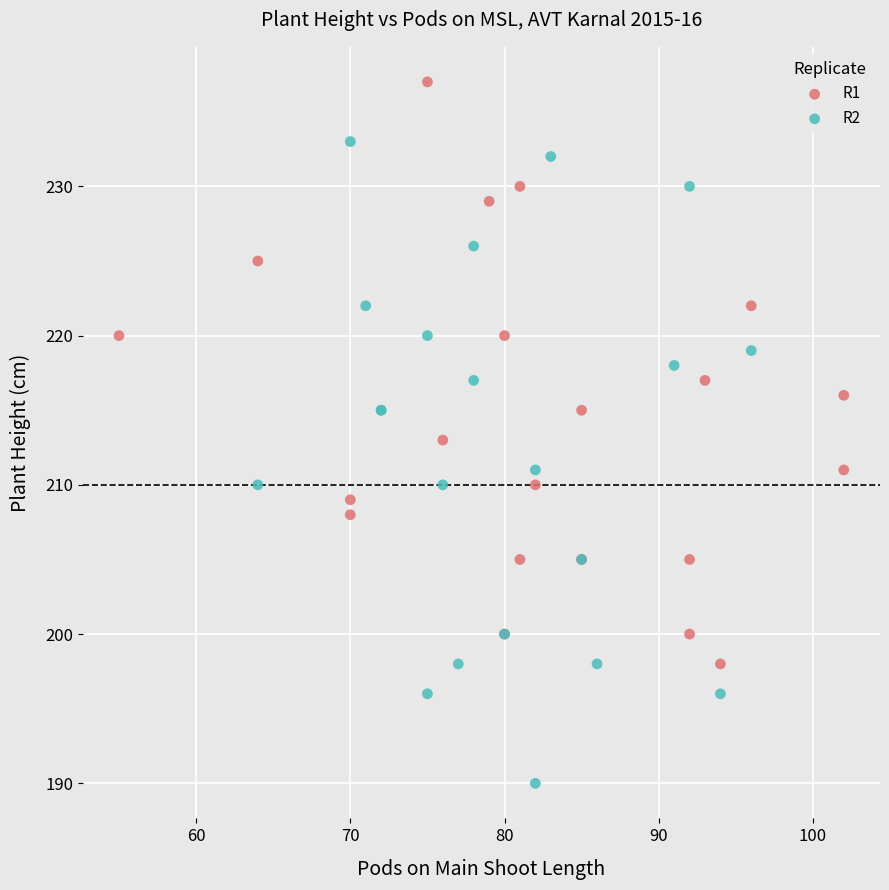

Which series reaches the maximum Y coordinate?

R1